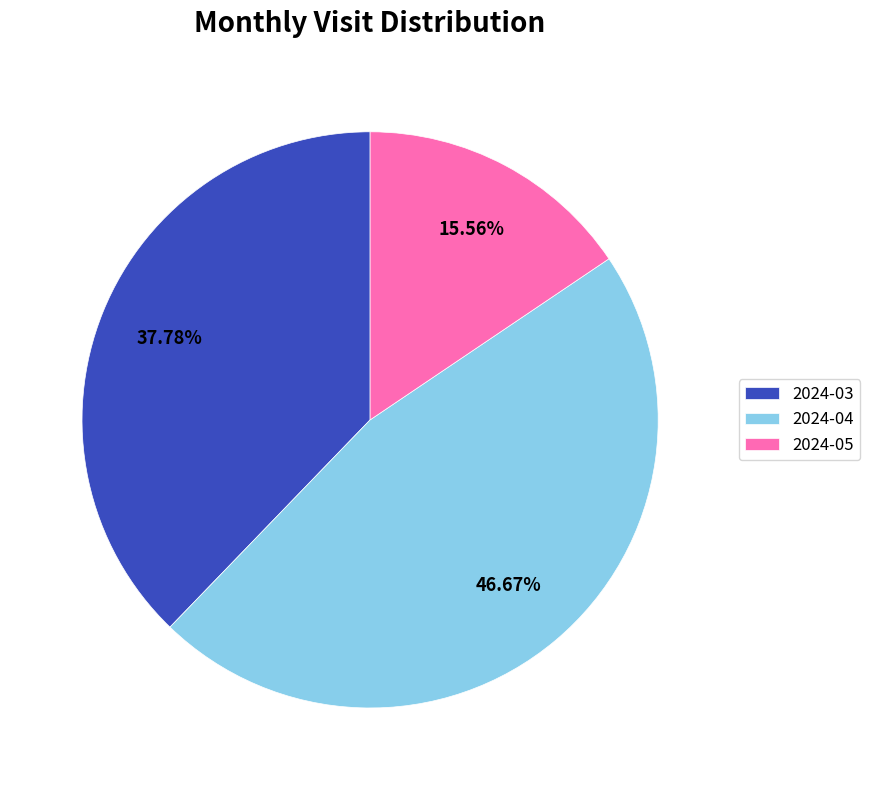

What portion of the pie excludes 2024-05?

84.4%